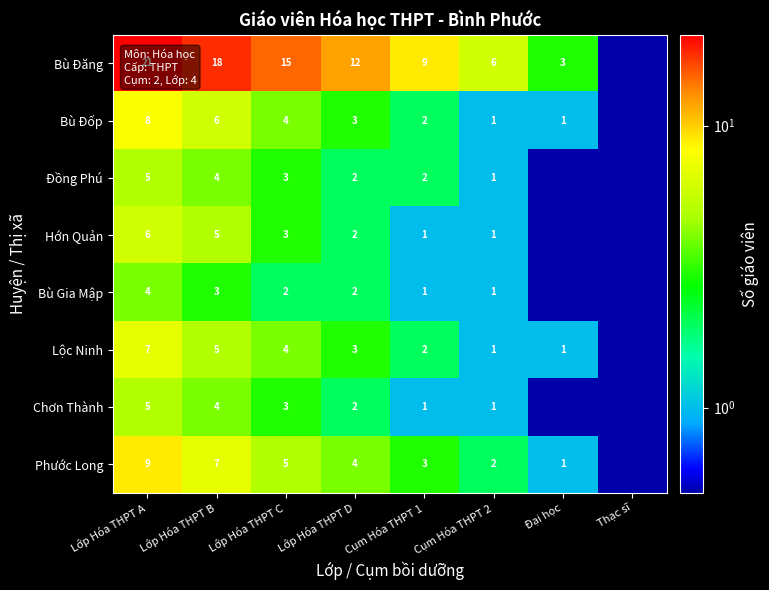

Between Đại học and Lớp Hóa THPT B, which is larger?

Lớp Hóa THPT B